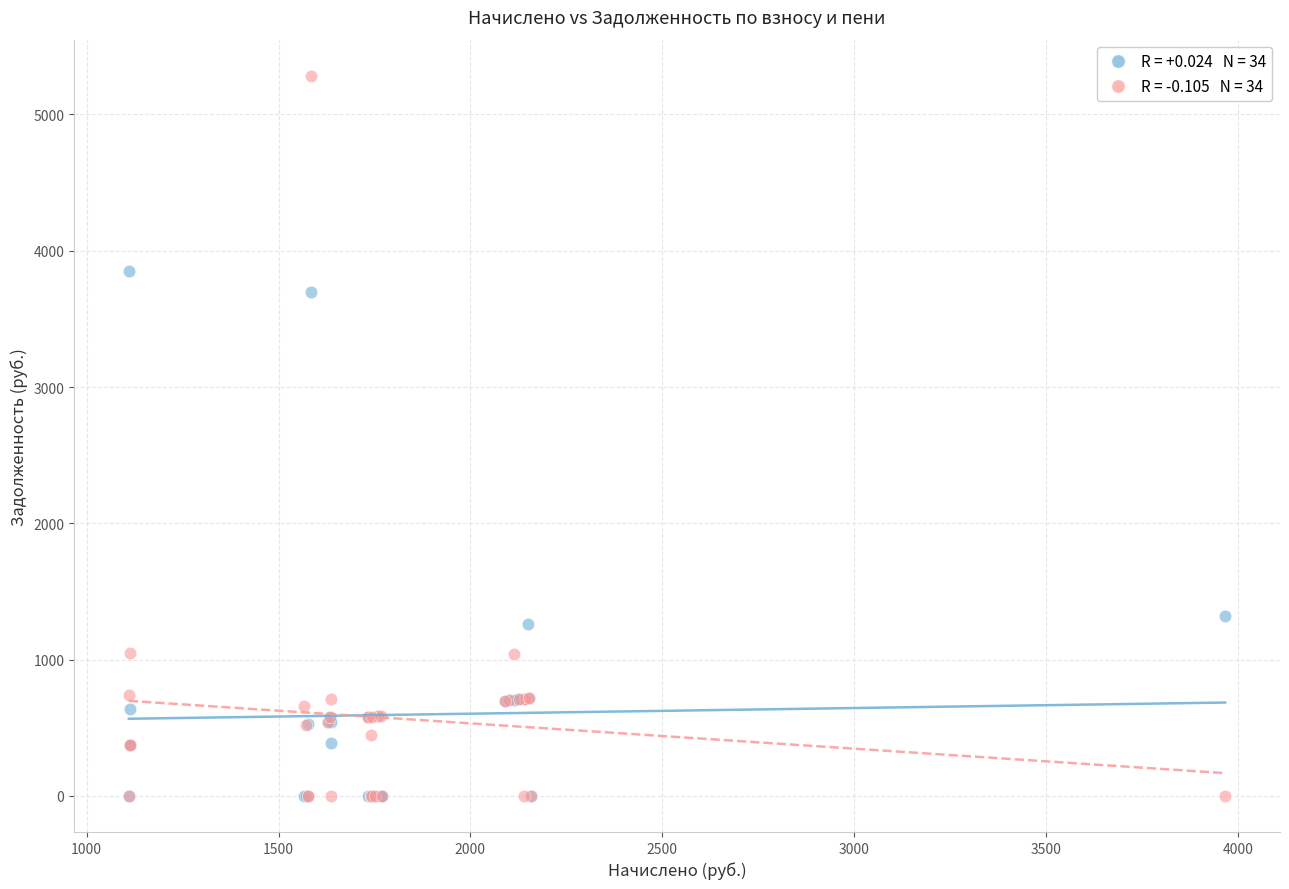

Across all series, what Y value is closest to 2642?

3699.3